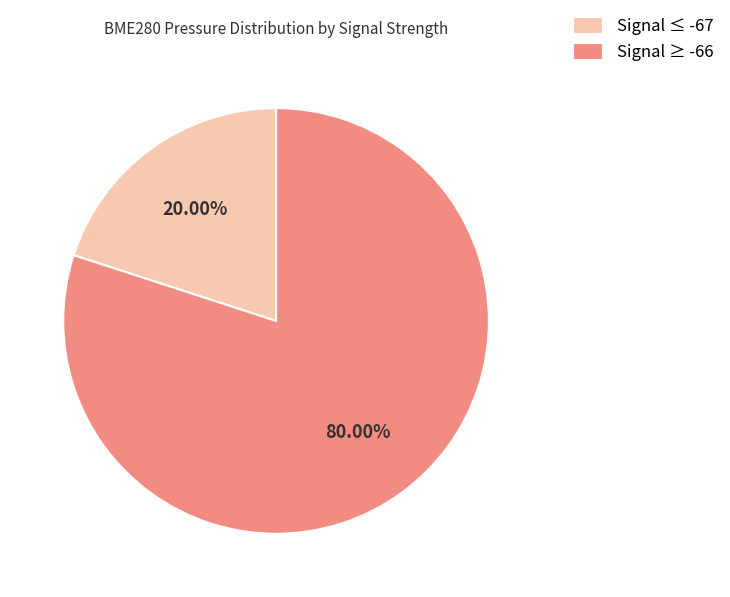

Is there a majority slice in this chart?

Yes